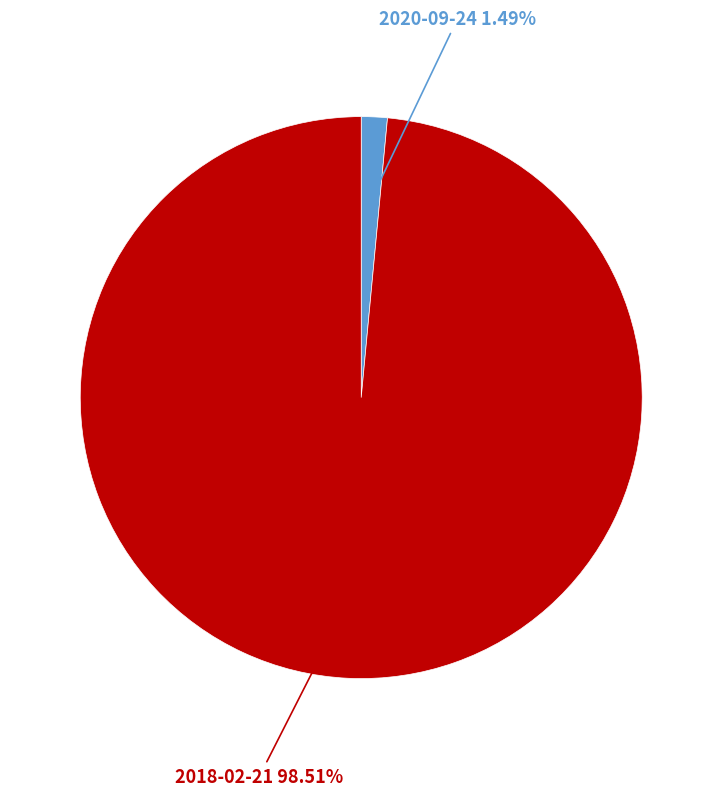

To the nearest percent, what percentage of the pie is 2018-02-21?

99%